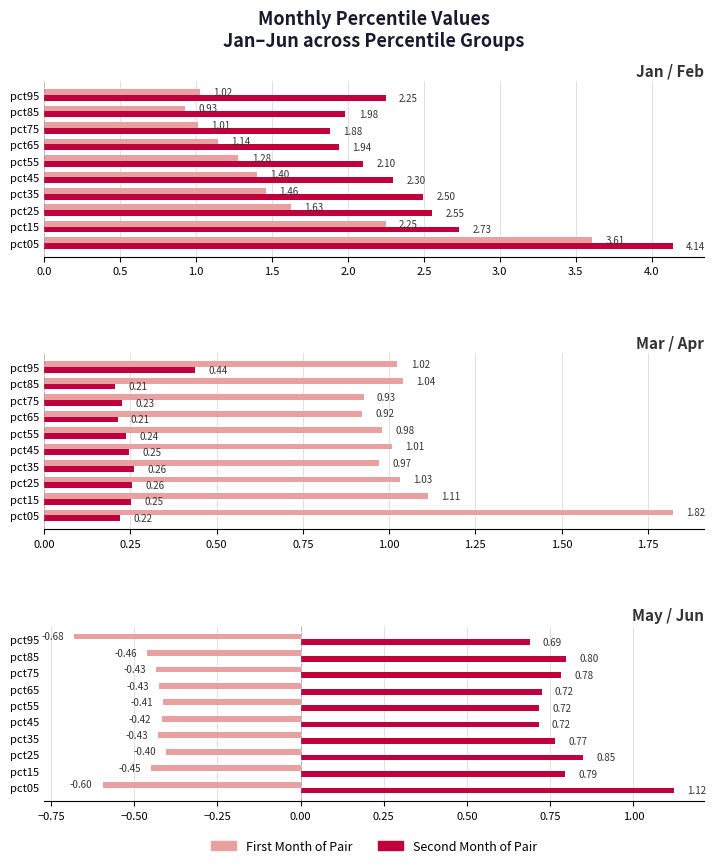

What is the spread (max minus min) of values at pct55?

2.5